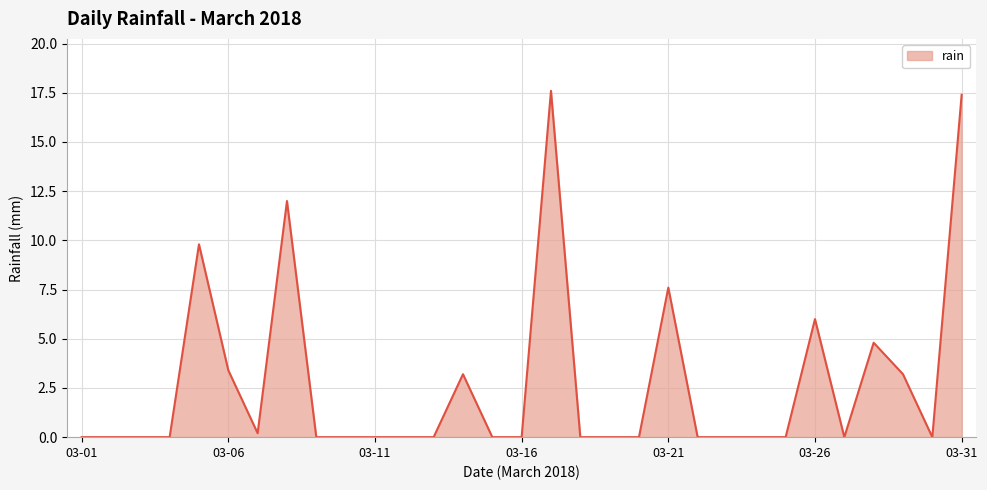

What is the maximum value shown in the chart?

17.6